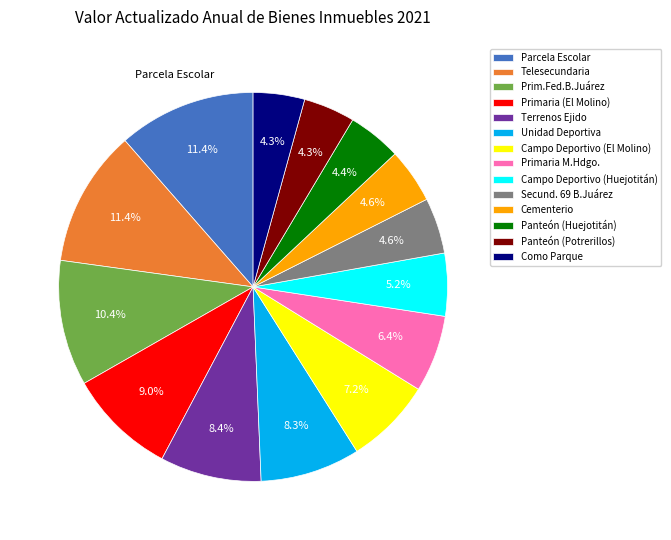

Approximately how many times larger is the value at Prim.Fed.B.Juárez compared to Unidad Deportiva?

1.3